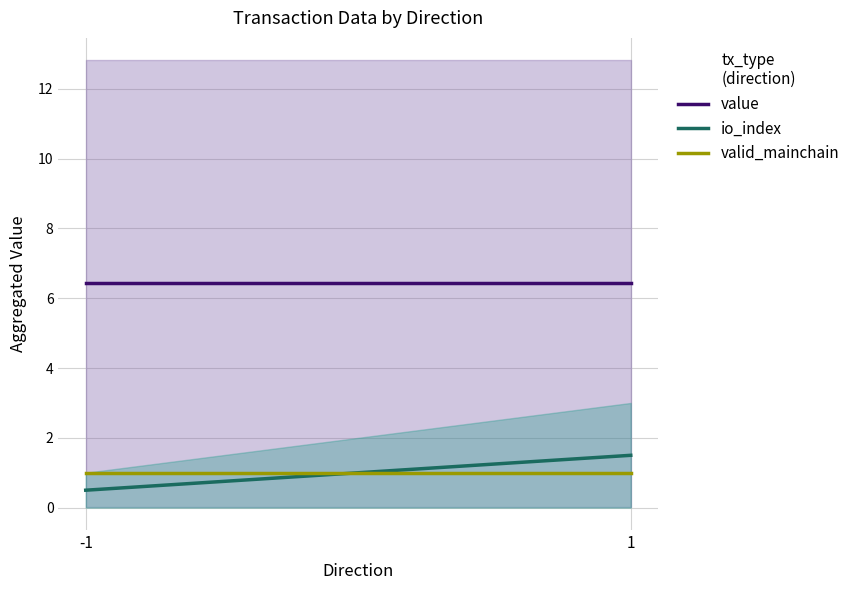

At which label is valid_mainchain closest to 1?

-1